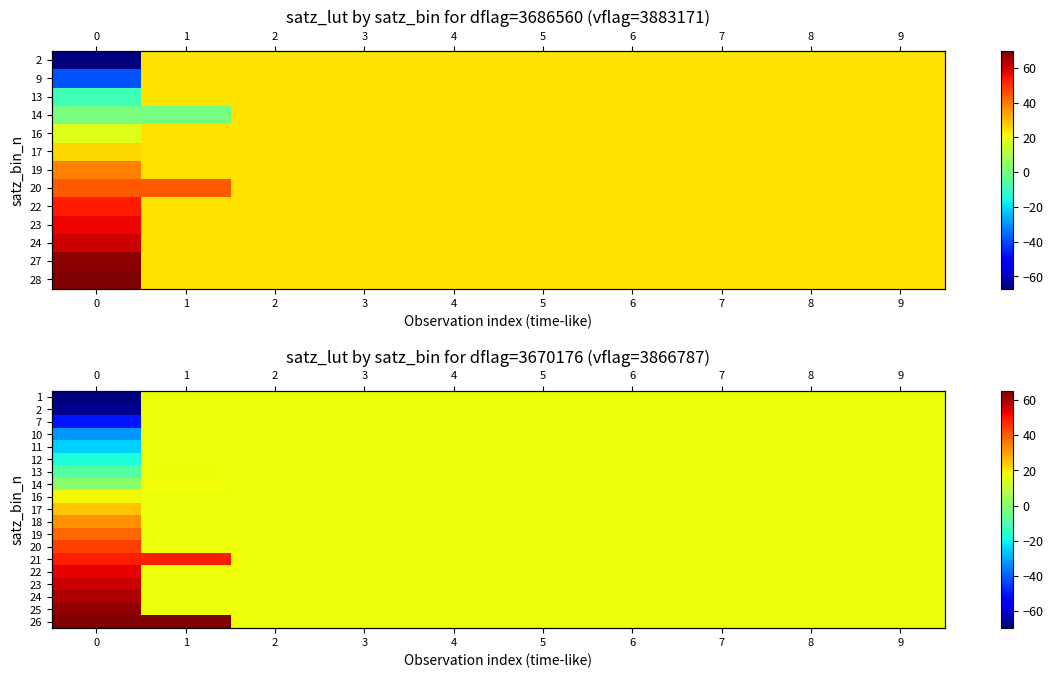

The value of 11 at 7 is 16.6. True or false?

True